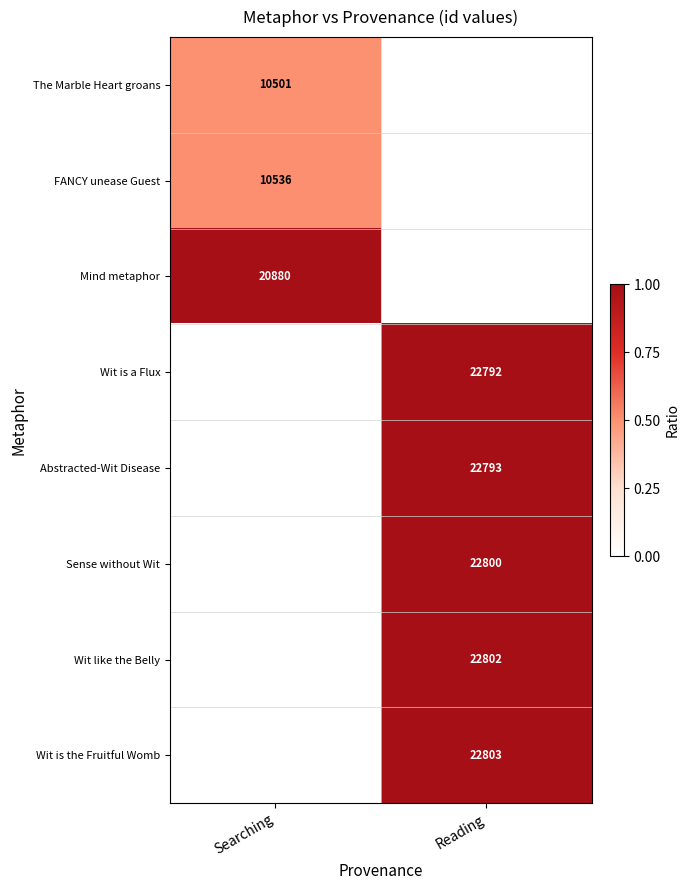

True or false: Wit like the Belly has a value of 35698 at Reading.

False